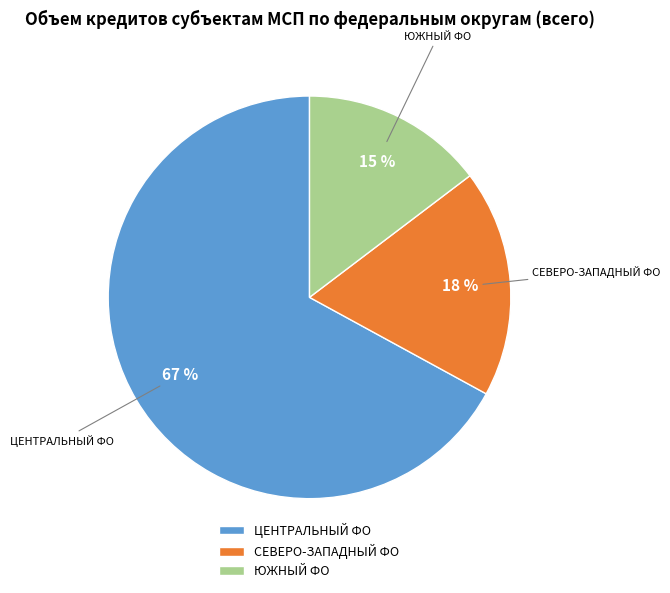

Is СЕВЕРО-ЗАПАДНЫЙ ФО the majority of the pie?

No